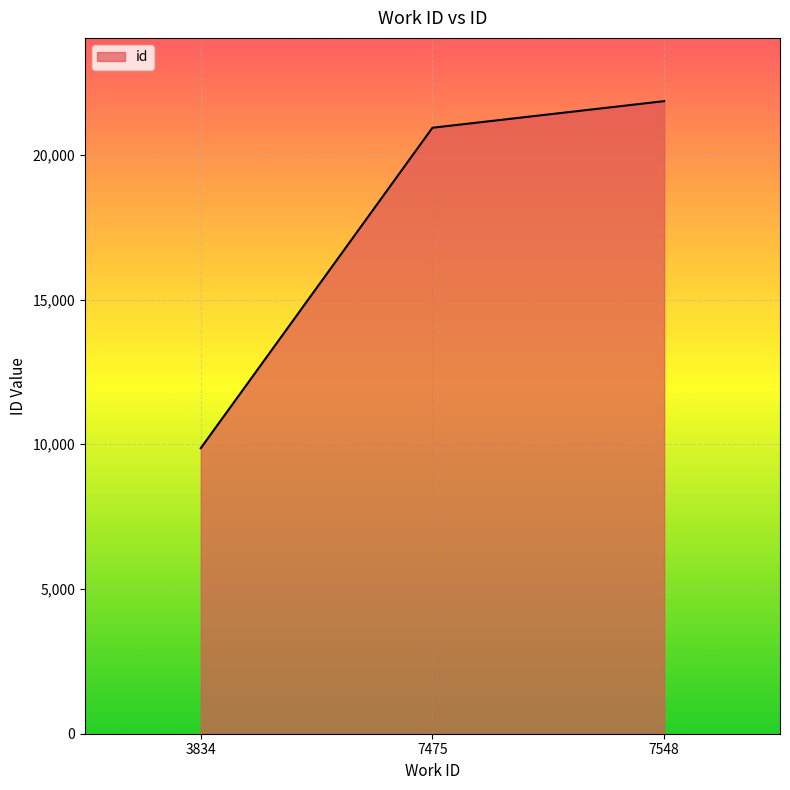

What is the sum of the values at 7548 and 3834?

31722